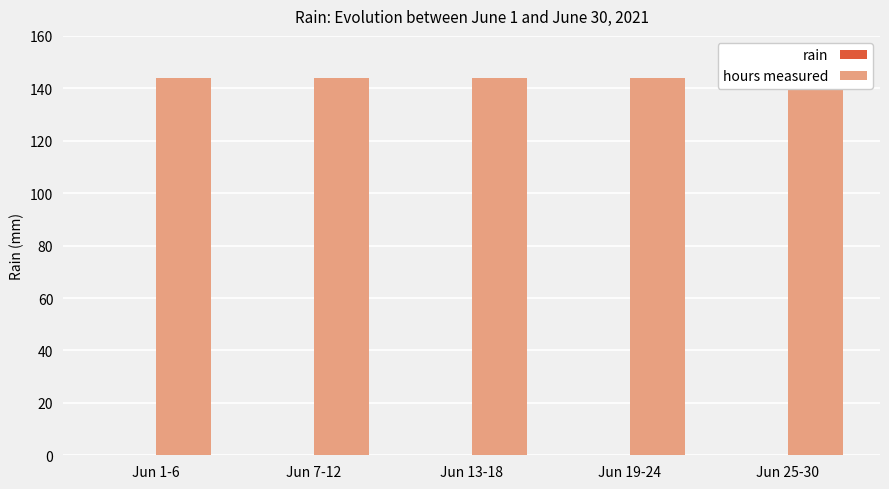

List the series in order of their overall mean, highest first.

hours measured, rain